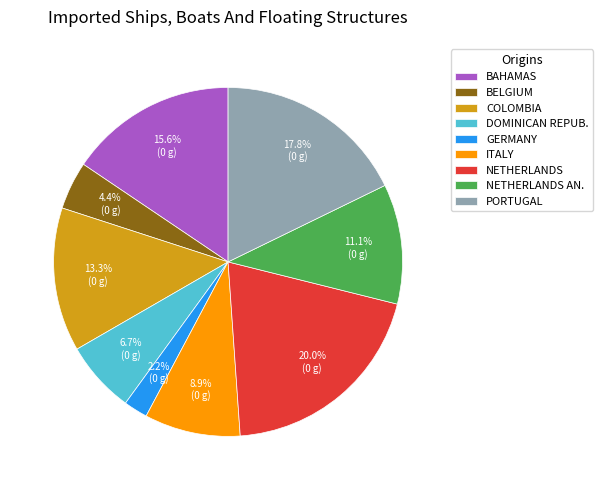

Which has a higher value, GERMANY or NETHERLANDS AN.?

NETHERLANDS AN.